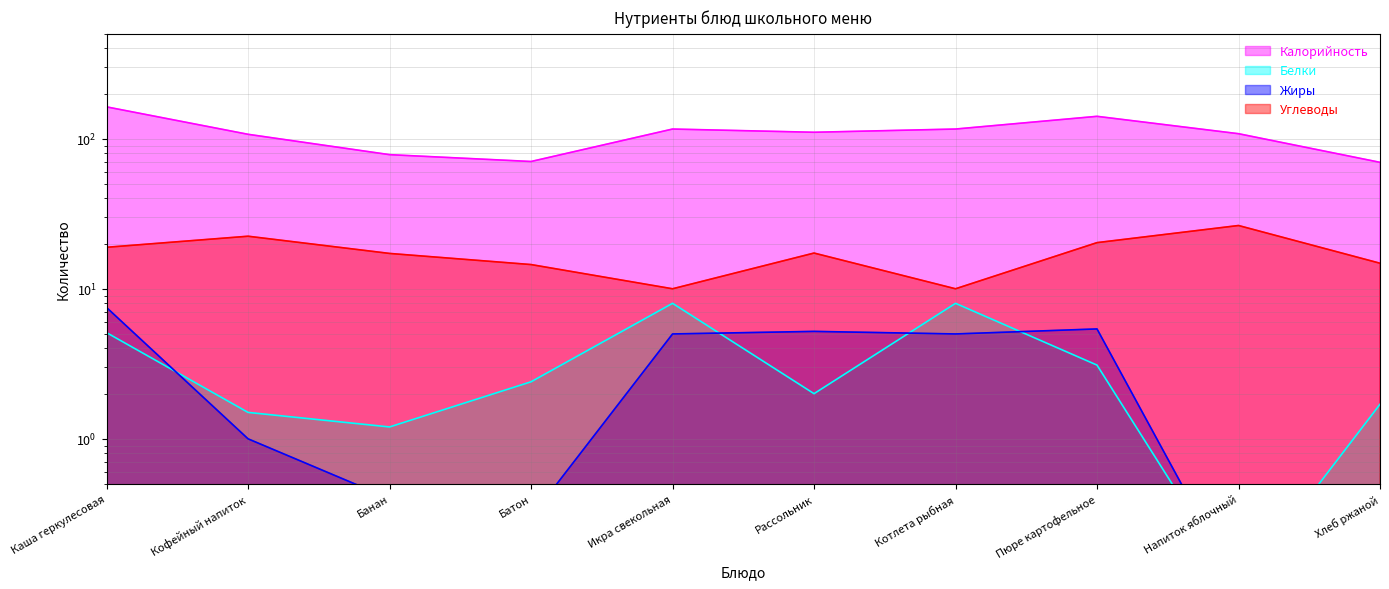

True or false: Белки and Калорийность intersect in this chart.

False